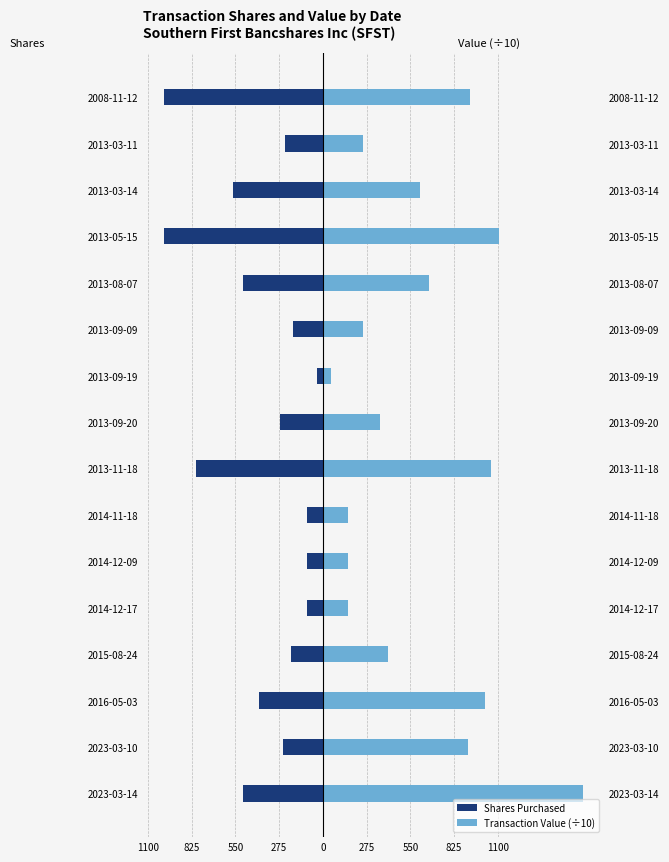

How many values in the Transaction Value (÷10) series are below 611?

8